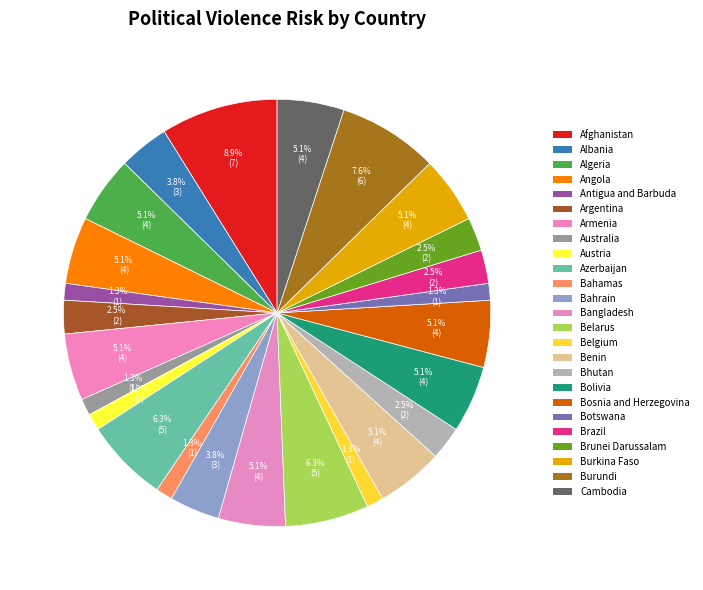

Is it true that Afghanistan is 9% of the pie?

True